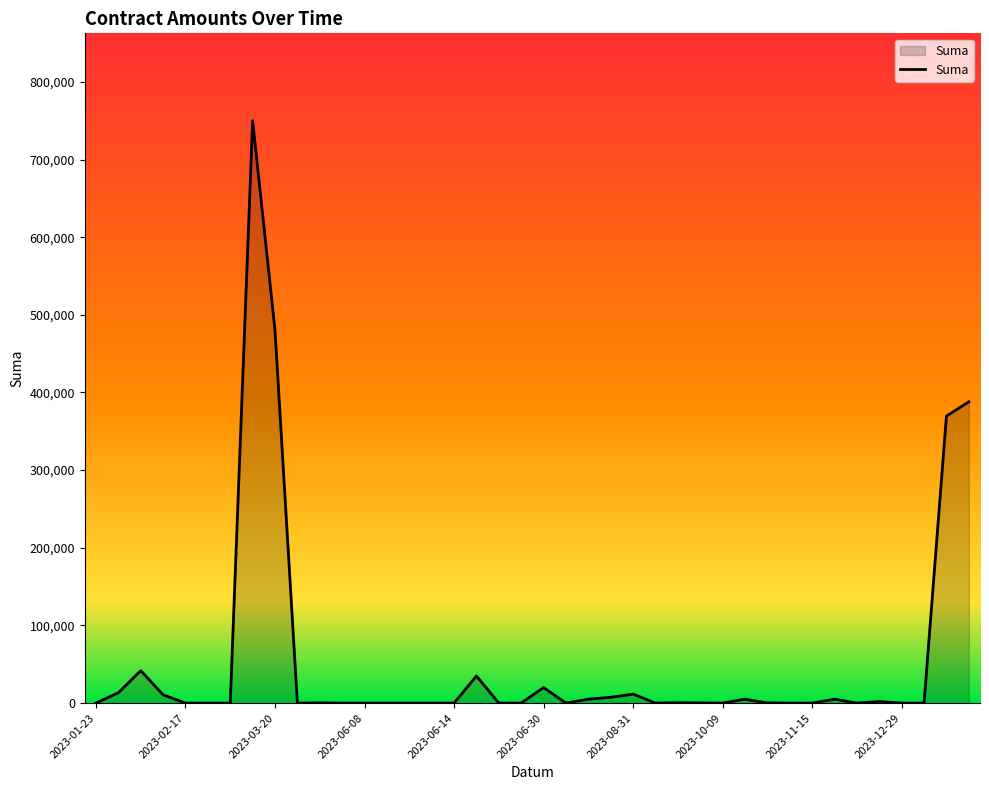

What is the difference between the maximum and minimum values?

750000.0